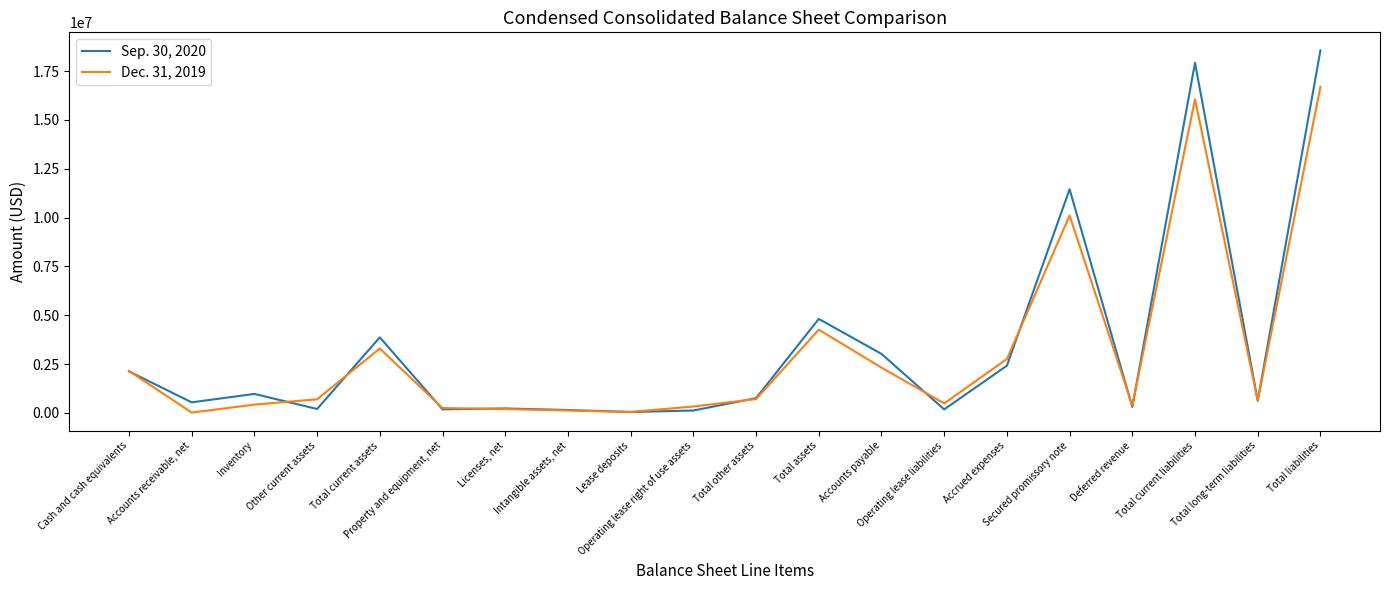

Rank the categories by Sep. 30, 2020 value from lowest to highest.

Lease deposits, Operating lease right of use assets, Intangible assets, net, Operating lease liabilities, Property and equipment, net, Other current assets, Licenses, net, Deferred revenue, Accounts receivable, net, Total long-term liabilities, Total other assets, Inventory, Cash and cash equivalents, Accrued expenses, Accounts payable, Total current assets, Total assets, Secured promissory note, Total current liabilities, Total liabilities